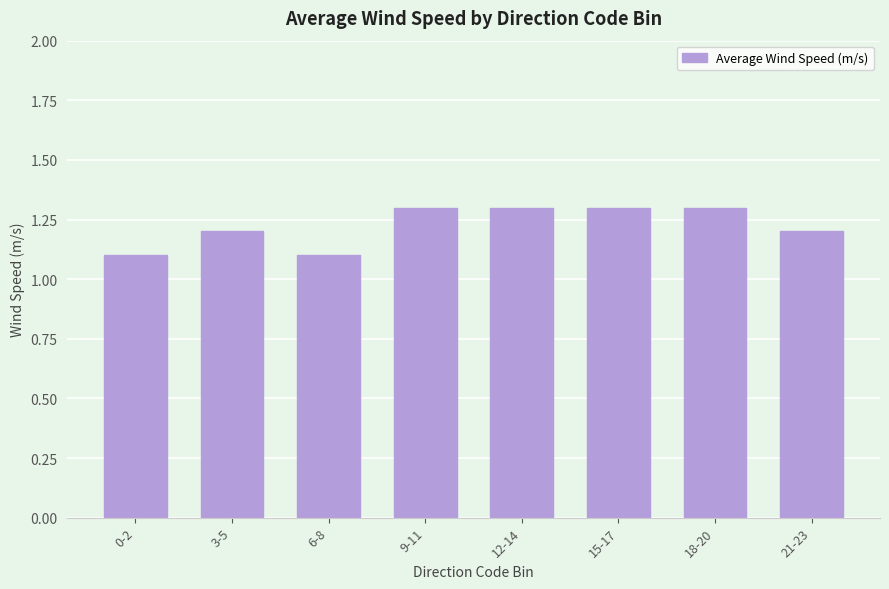

The chart shows a value of 1.6 at 21-23. True or false?

False